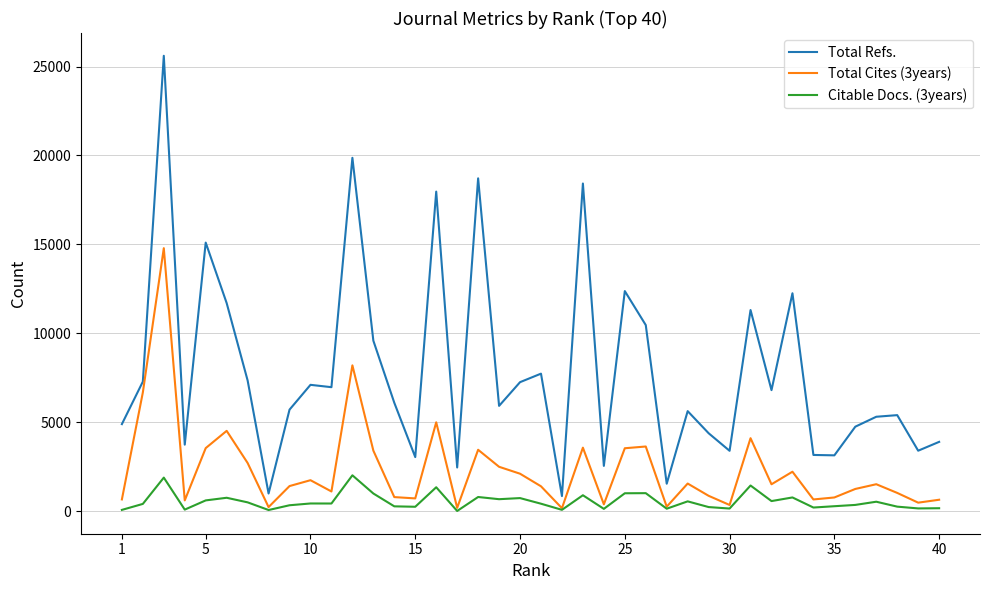

True or false: Citable Docs. (3years) has more than 2 points higher than both neighbors.

True